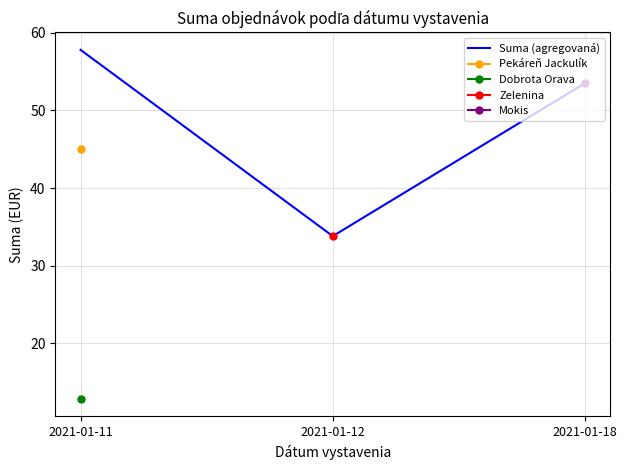

Between 2021-01-18 and 2021-01-12, which is larger?

2021-01-18